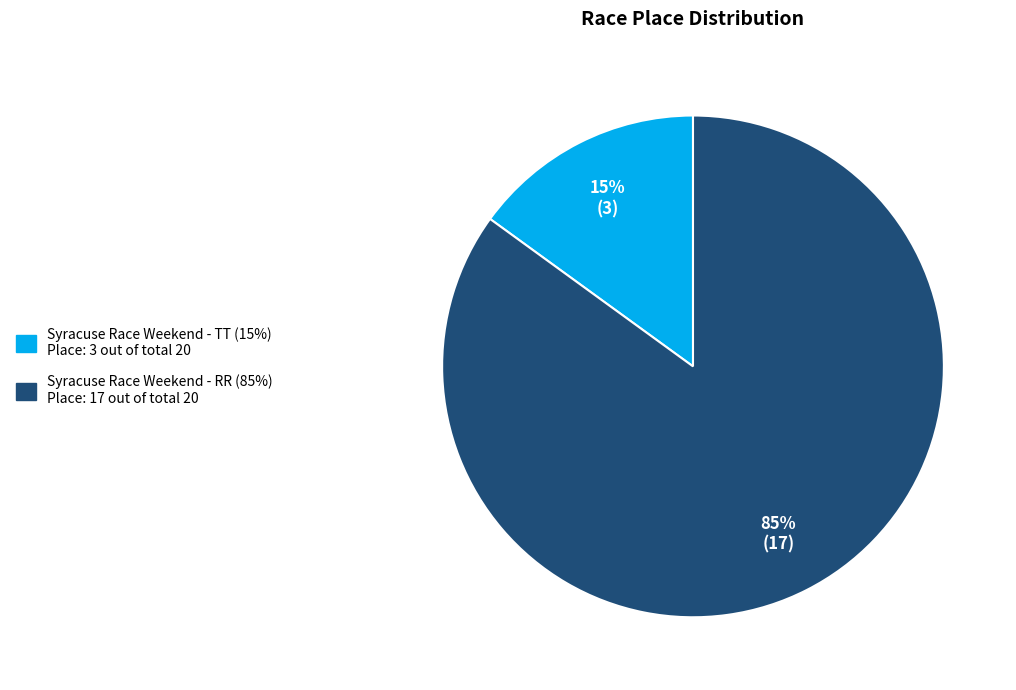

To the nearest percent, what percentage of the pie is Syracuse Race Weekend - RR?

85%